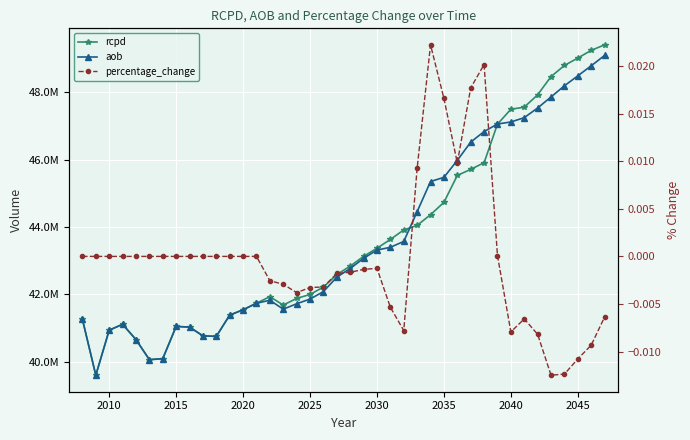

What is the spread (max minus min) of values at 2020?

41114178.3